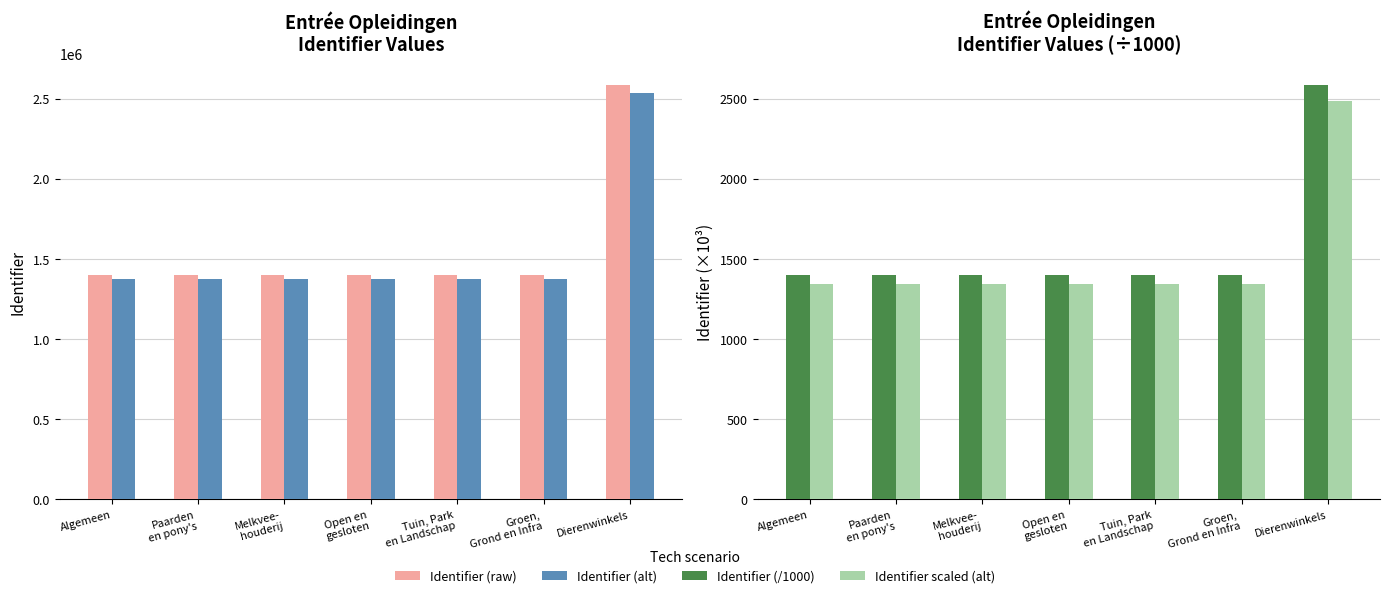

At which category is the sum across all series the highest?

Dierenwinkels